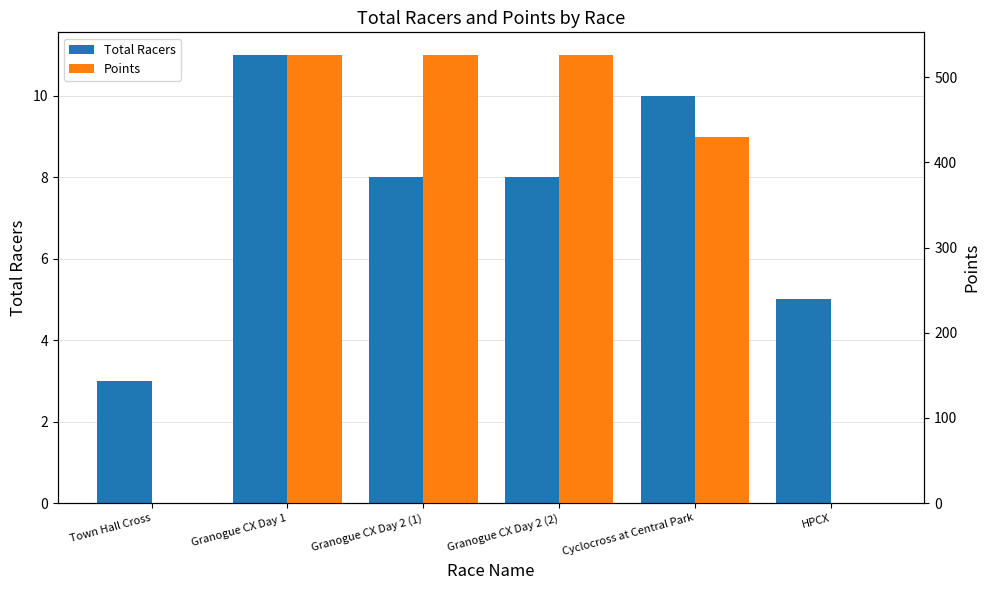

What is the value of the Total Racers bar at the 5th from the left?

10.0